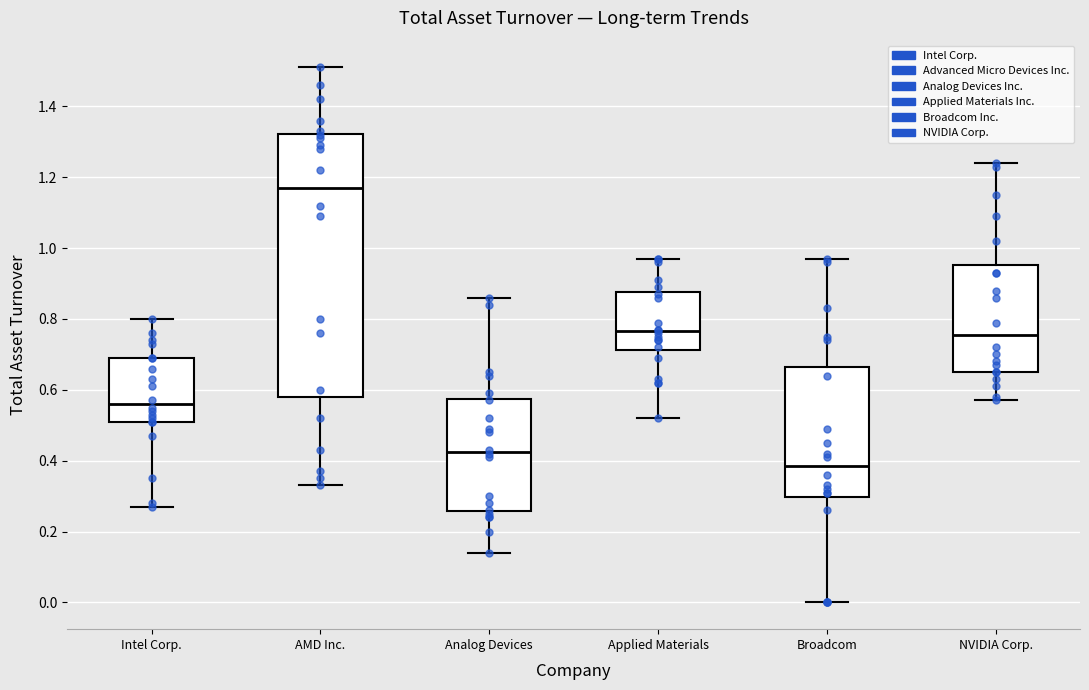

Where is the upper edge of the box for AMD Inc. on the y-axis? The values are not printed on the chart, so give them approximately, as read against the axis.

1.32